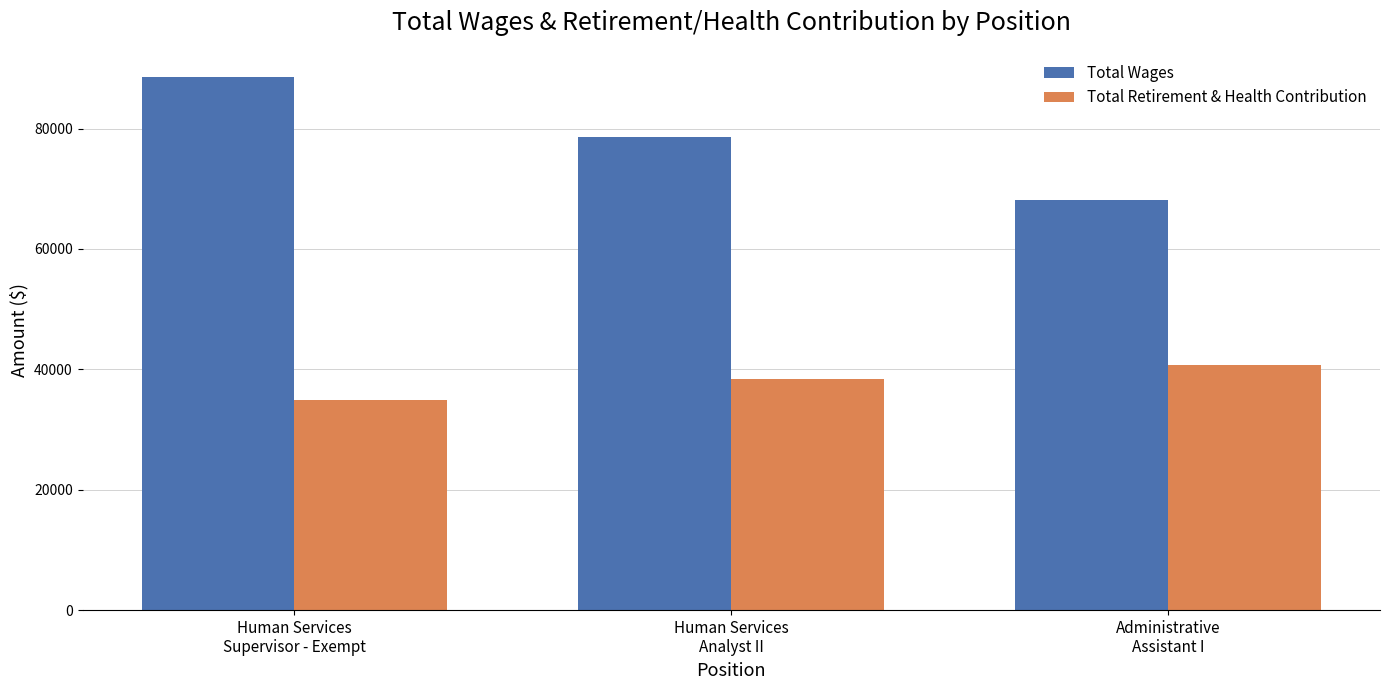

What is the value of the Total Wages bar at the 1st from the left?

88492